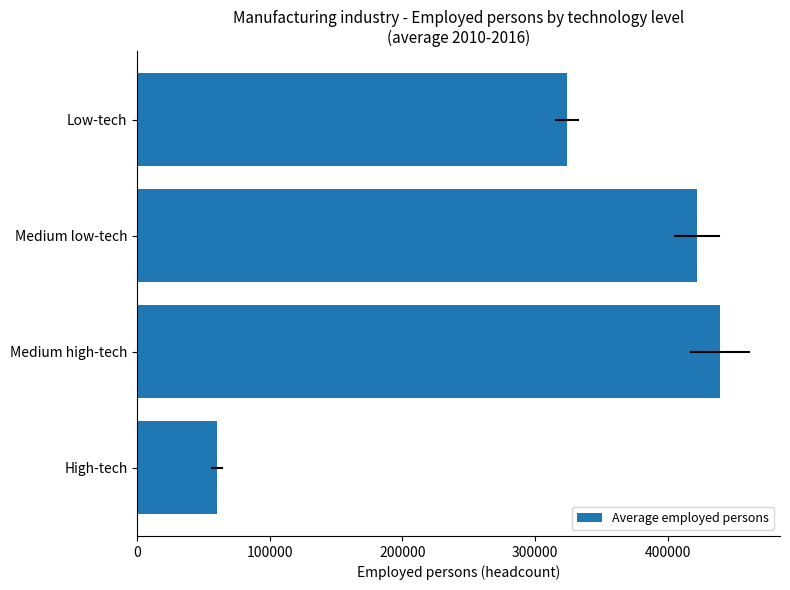

Approximately how many times larger is the value at Medium low-tech compared to High-tech?

7.0